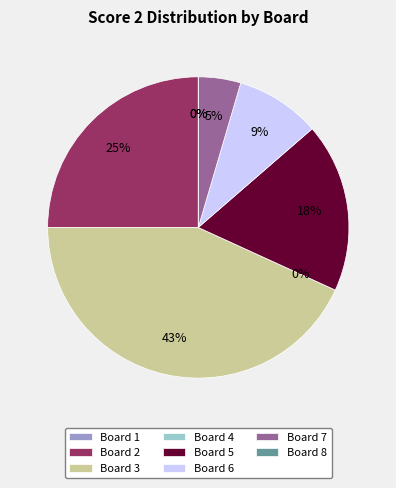

True or false: Board 1 accounts for 10% of the total.

False